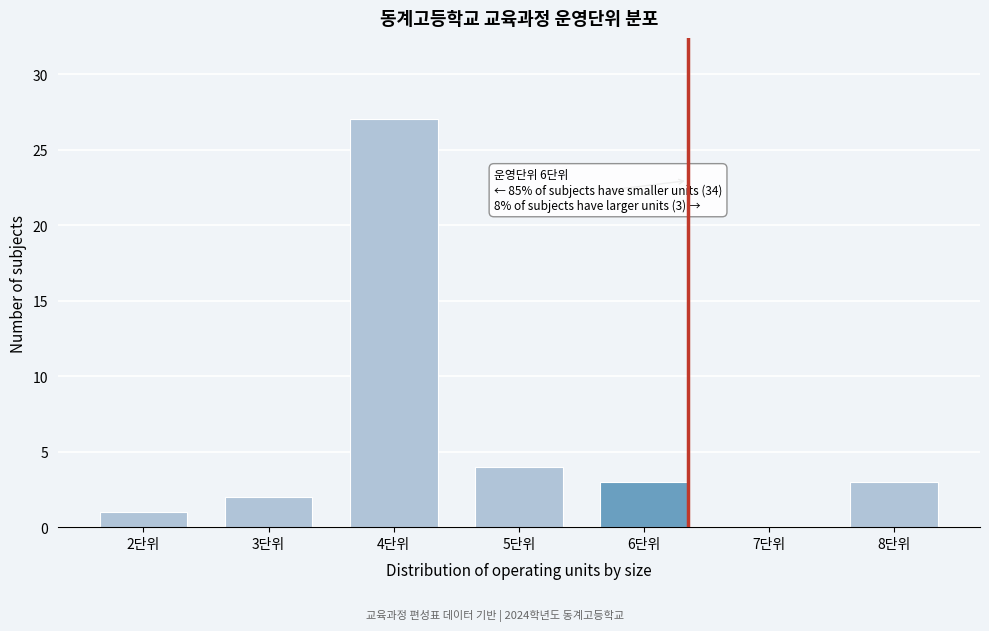

Reading left to right, list all the values displayed in this chart.

2단위=1	3단위=2	4단위=27	5단위=4	6단위=3	7단위=0	8단위=3